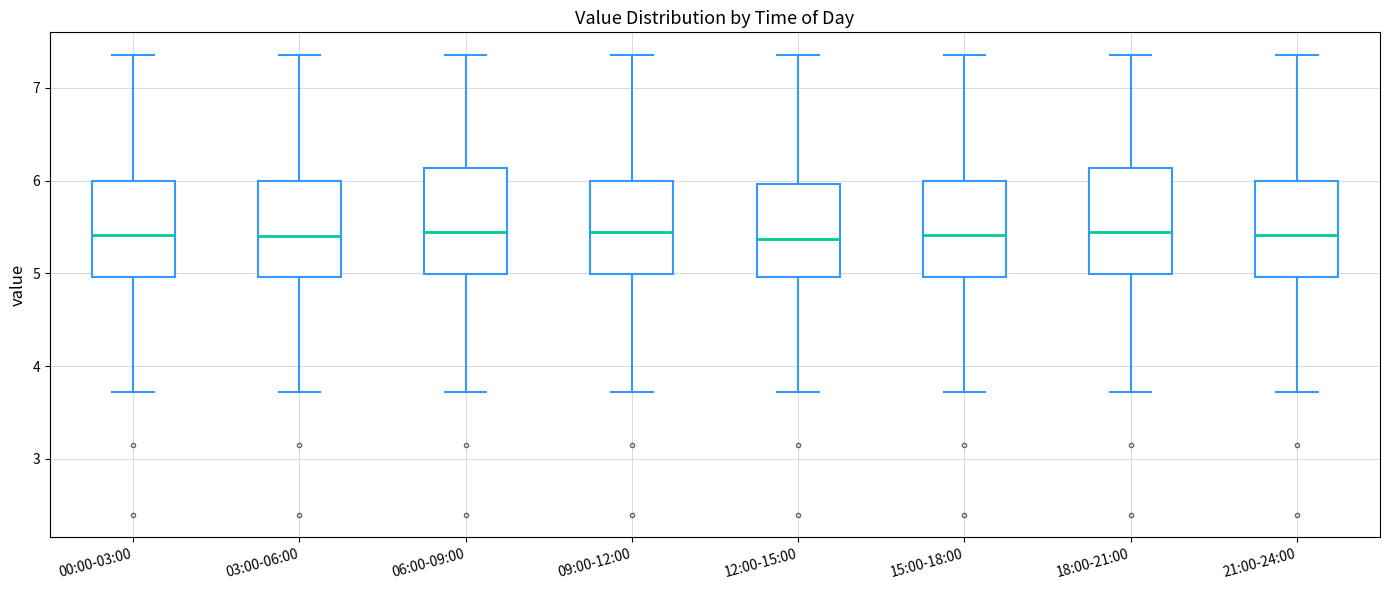

Reading left to right, read every box against the y-axis: the position of its median line, the range the box covers, and the ends of its whiskers. The values are not printed on the chart, so give them approximately, as read against the axis.

00:00-03:00: median 5.4, box 5.0 to 6.0, whiskers 3.7 to 7.4
03:00-06:00: median 5.4, box 5.0 to 6.0, whiskers 3.7 to 7.4
06:00-09:00: median 5.5, box 5.0 to 6.1, whiskers 3.7 to 7.4
09:00-12:00: median 5.5, box 5.0 to 6.0, whiskers 3.7 to 7.4
12:00-15:00: median 5.4, box 5.0 to 6.0, whiskers 3.7 to 7.4
15:00-18:00: median 5.4, box 5.0 to 6.0, whiskers 3.7 to 7.4
18:00-21:00: median 5.5, box 5.0 to 6.1, whiskers 3.7 to 7.4
21:00-24:00: median 5.4, box 5.0 to 6.0, whiskers 3.7 to 7.4